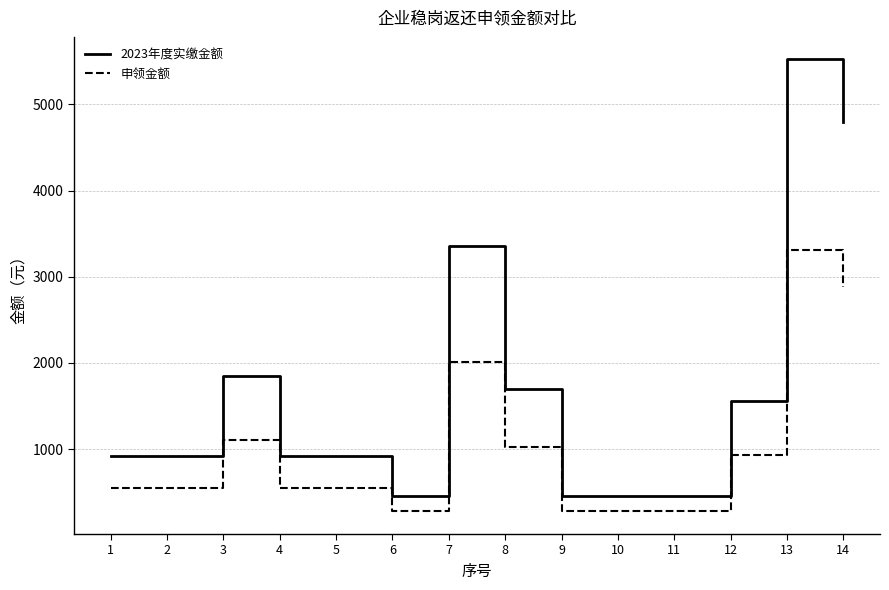

True or false: 申领金额 has a value of 1491.1 at 13.

False